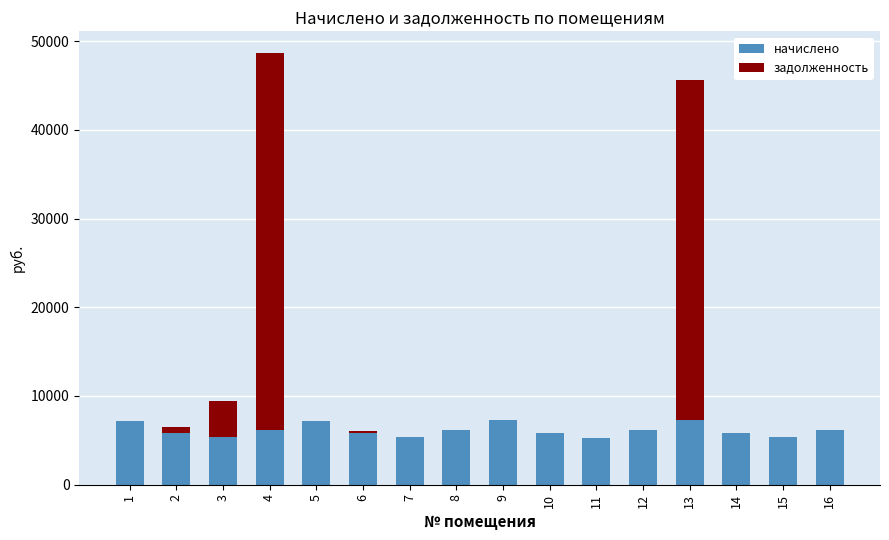

What is the highest value of the начислено series?

7292.2